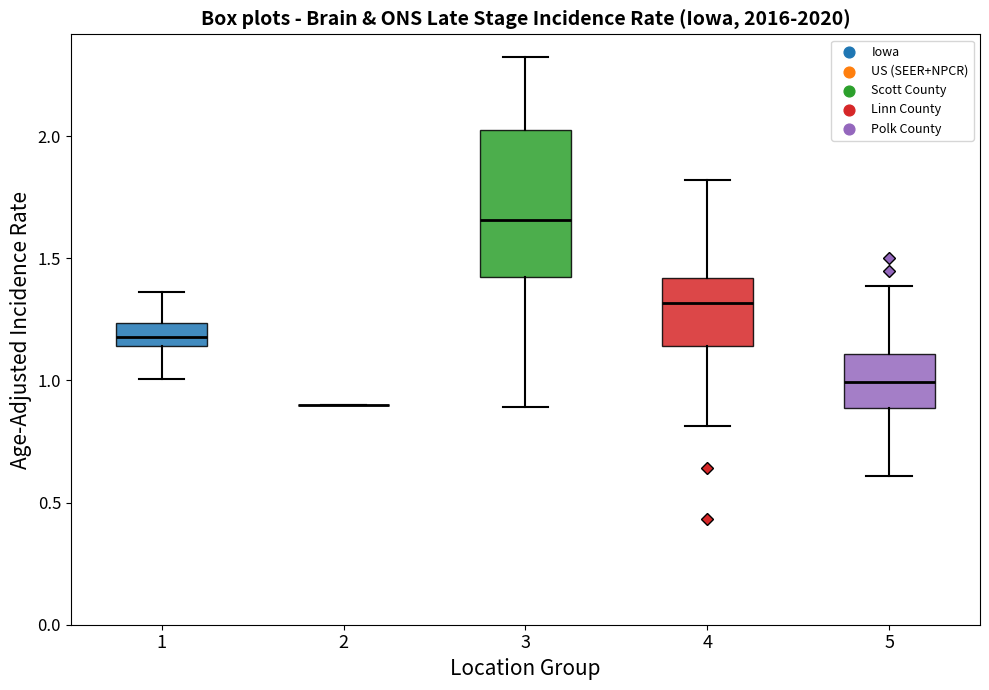

Where does the median line of the box at x = 3 sit on the y-axis? The values are not printed on the chart, so give them approximately, as read against the axis.

1.65